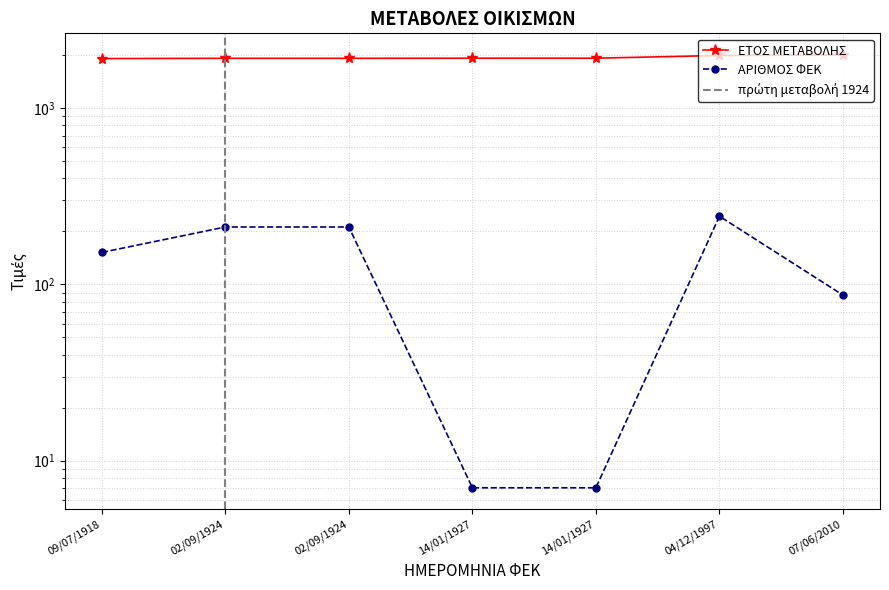

What are all the series names shown in the legend?

ΕΤΟΣ ΜΕΤΑΒΟΛΗΣ, ΑΡΙΘΜΟΣ ΦΕΚ